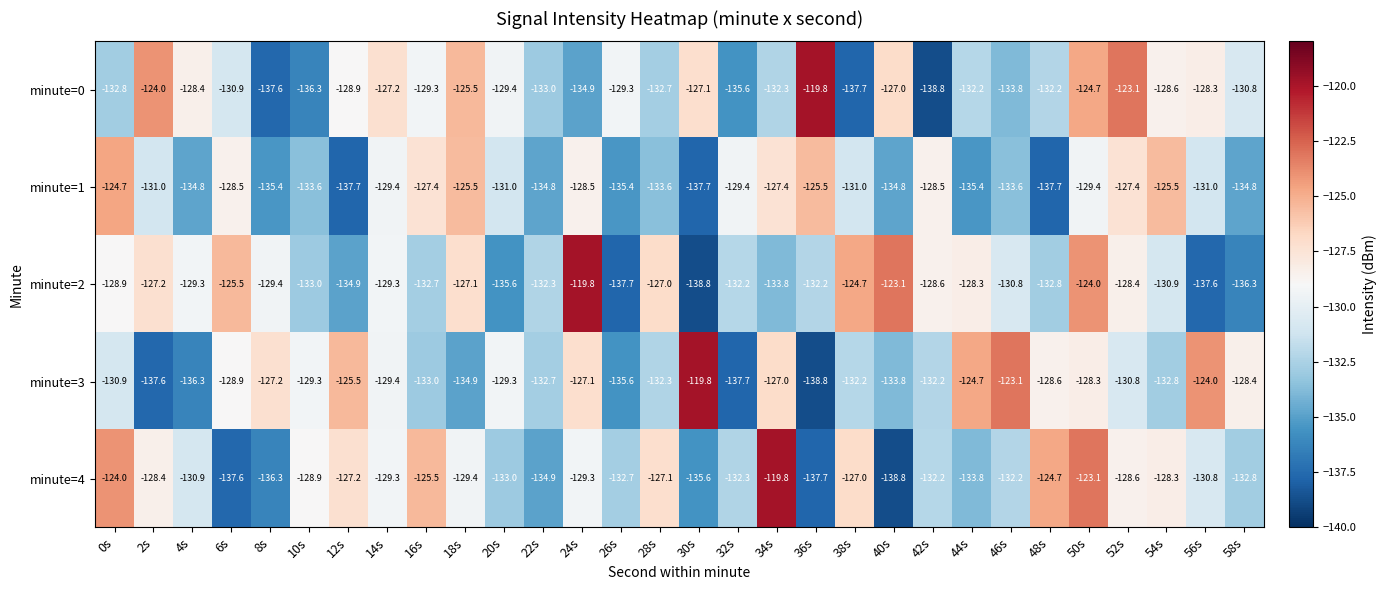

What is the spread (max minus min) of values at 40s?

15.7